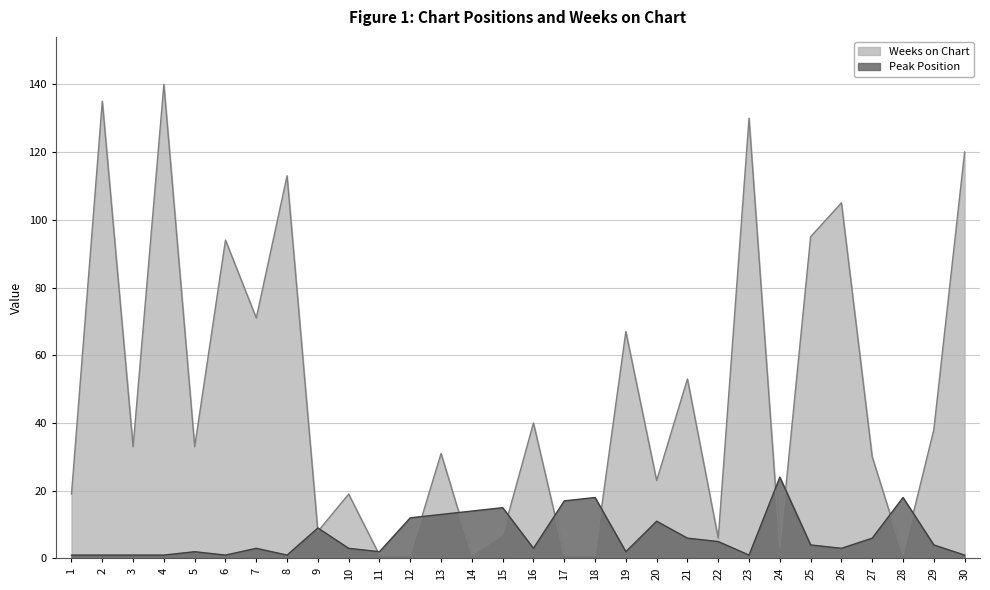

Between 4 and 30, which series saw the biggest shift?

Weeks on Chart